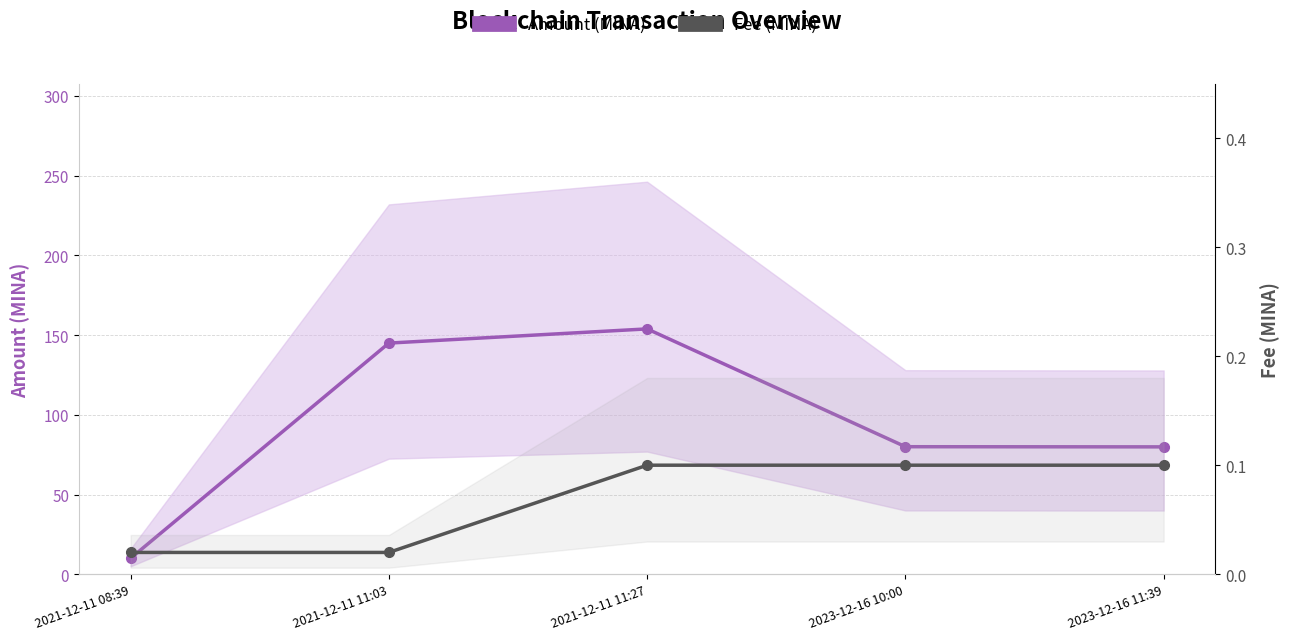

Reading left to right, list all the values displayed in this chart.

Amount (MINA): 10.0	145.0	153.9	80.0	79.9
Fee (MINA): 0.0	0.0	0.1	0.1	0.1